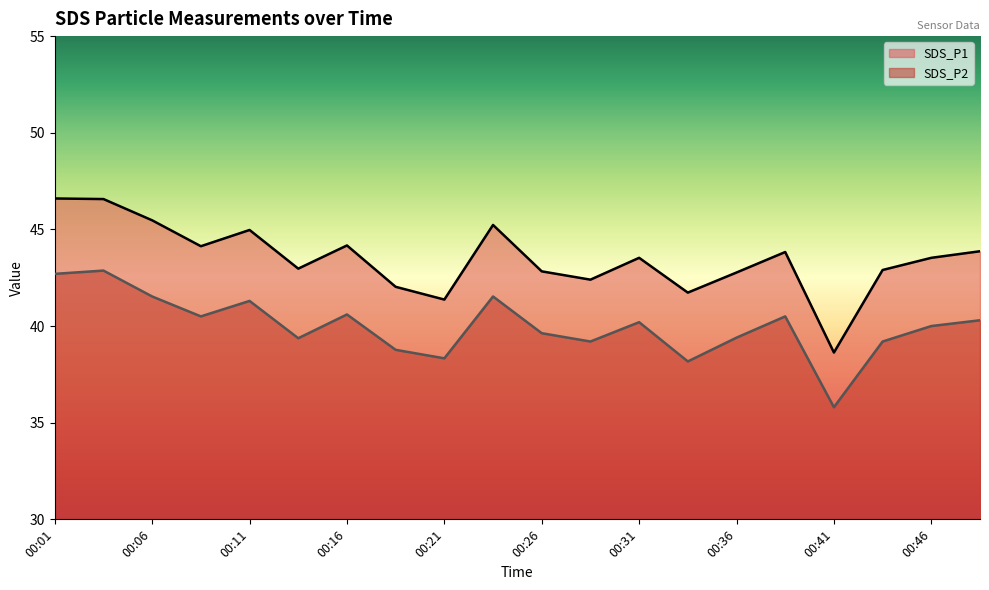

Which label corresponds to the smallest value in the chart?

00:41